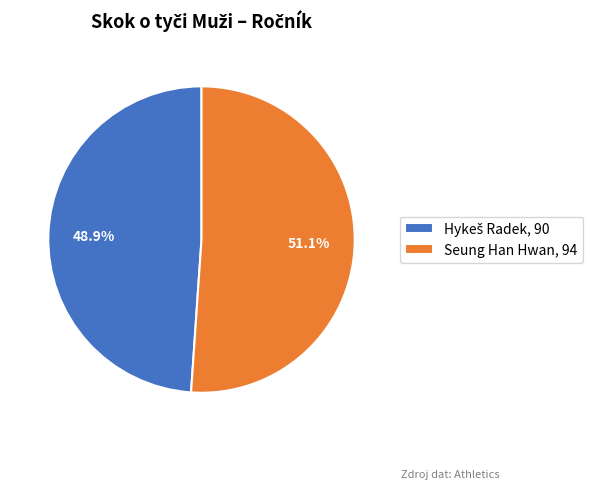

Does Seung Han Hwan account for over 50% of the chart?

Yes